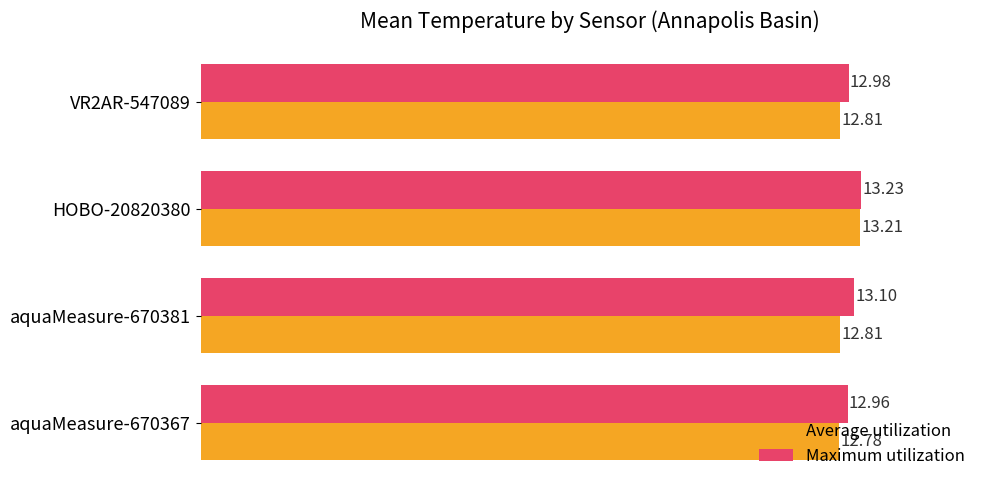

Between aquaMeasure-670381 and HOBO-20820380, which series saw the biggest shift?

Average utilization